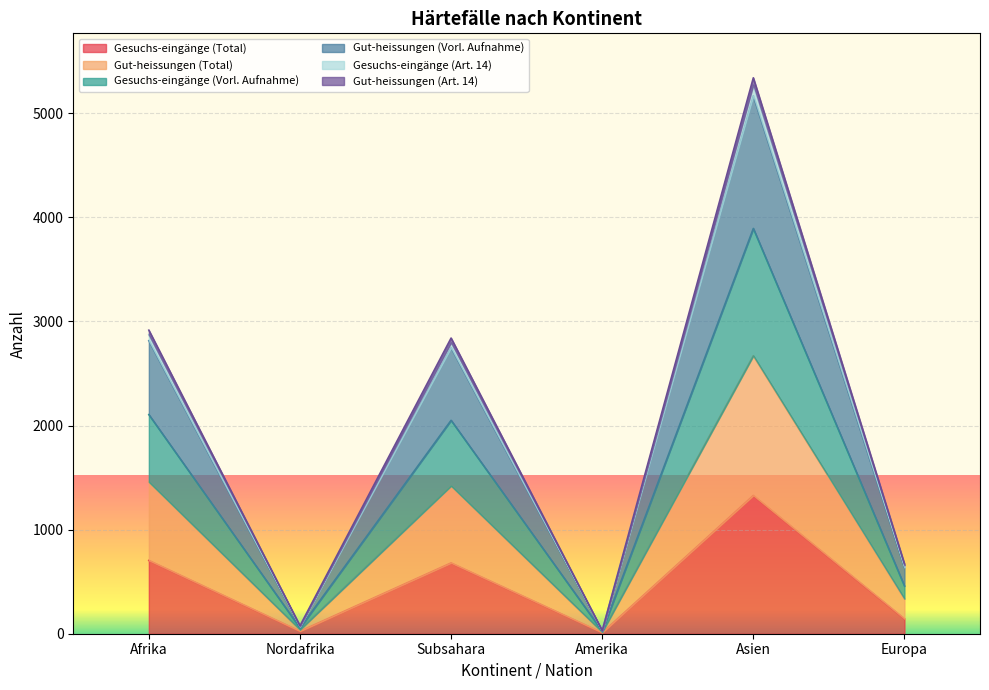

Which category has the highest value in the Gut-heissungen (Art. 14) series?

Asien